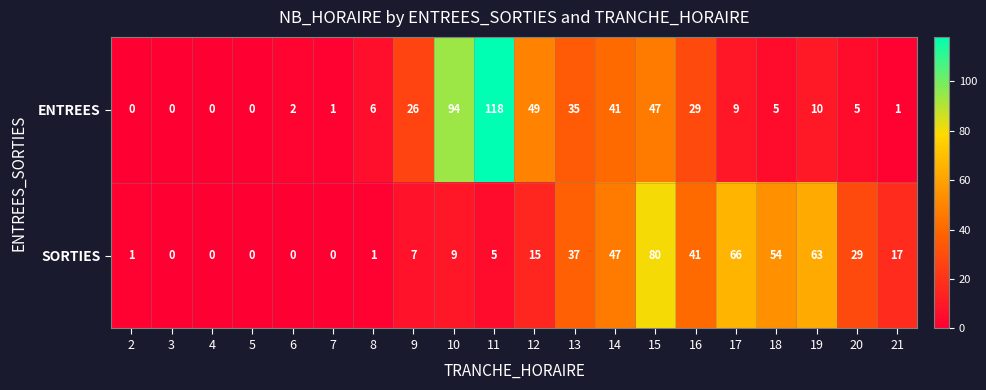

Which series has the largest range (max minus min)?

ENTREES